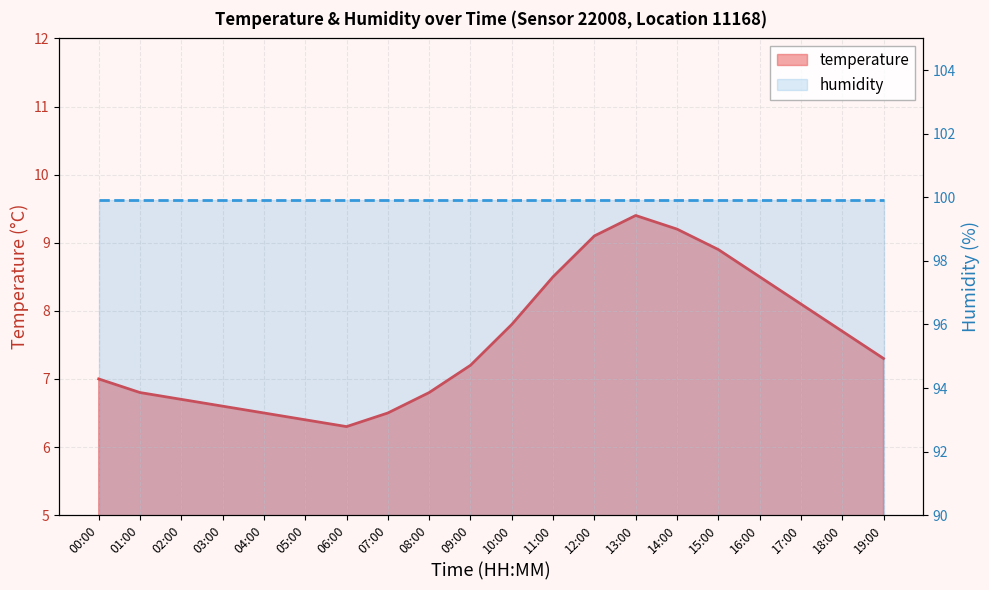

What is the maximum value shown in the chart?

9.4